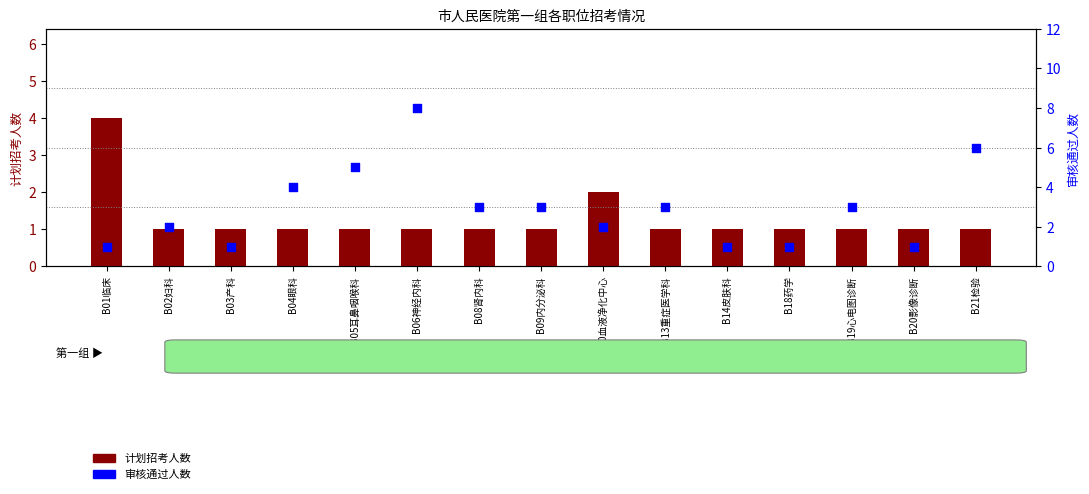

At which category is the sum across all series the highest?

B06神经内科